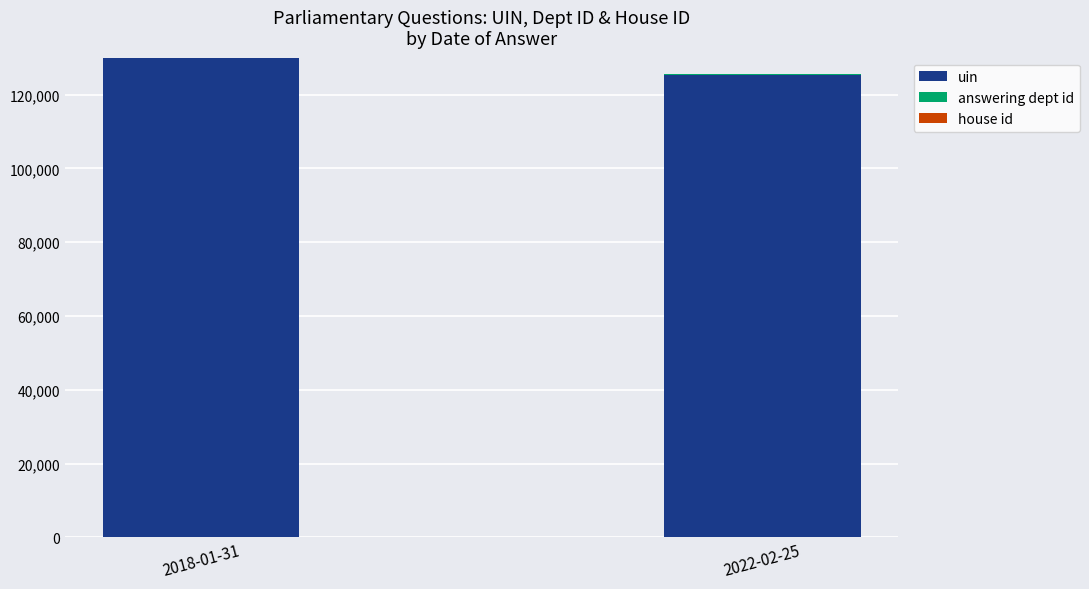

What is the sum of the answering dept id values at 2022-02-25 and 2018-01-31?

239